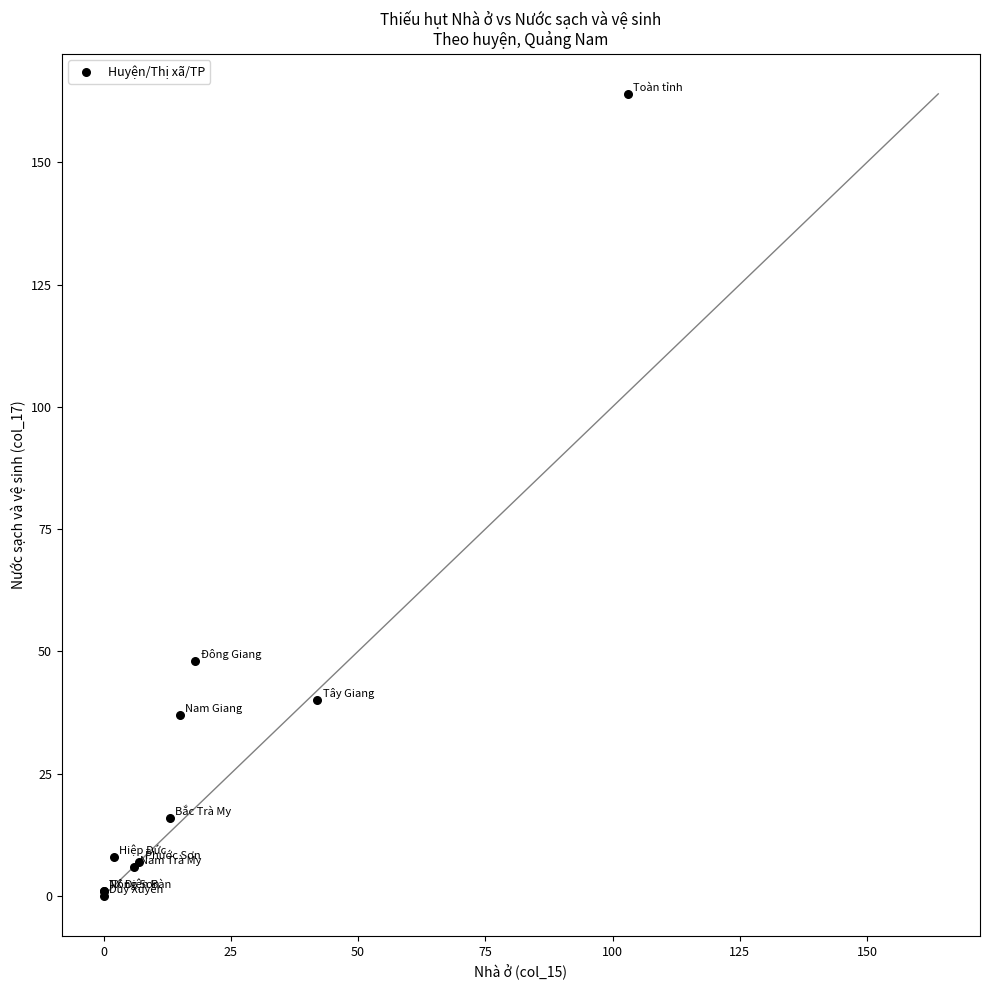

What Y value in the scatter plot is closest to 82?

48